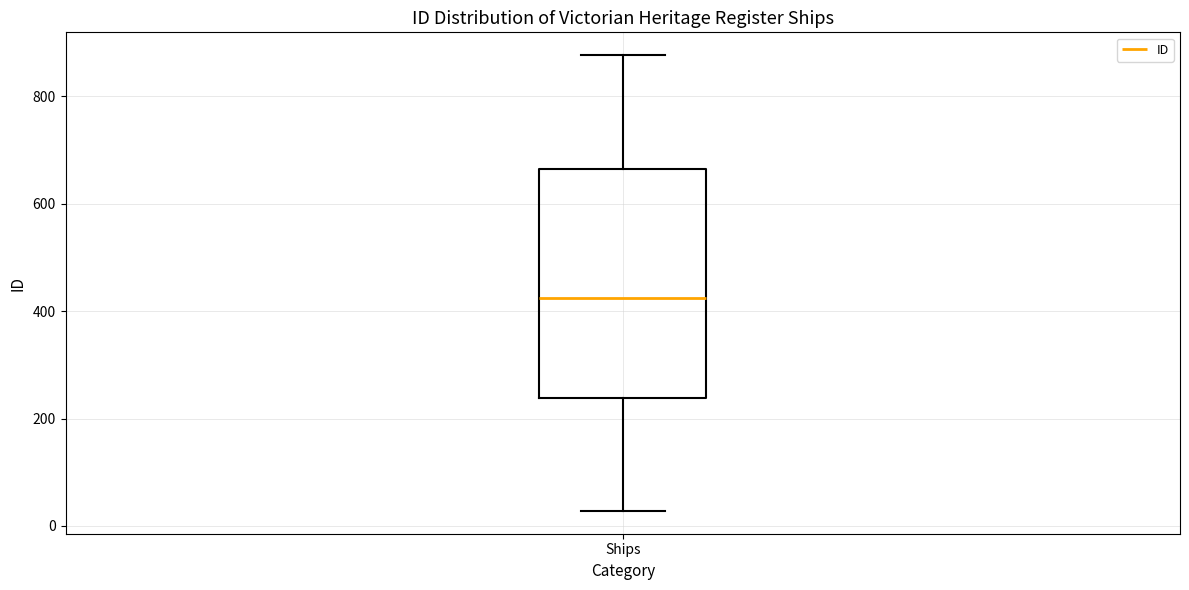

Transcribe this box plot: give where the median line is, the range the box spans, and where the two whiskers end, as read against the y-axis. The values are not printed on the chart, so give them approximately, as read against the axis.

median 420, box 240 to 660, whiskers 20 to 880